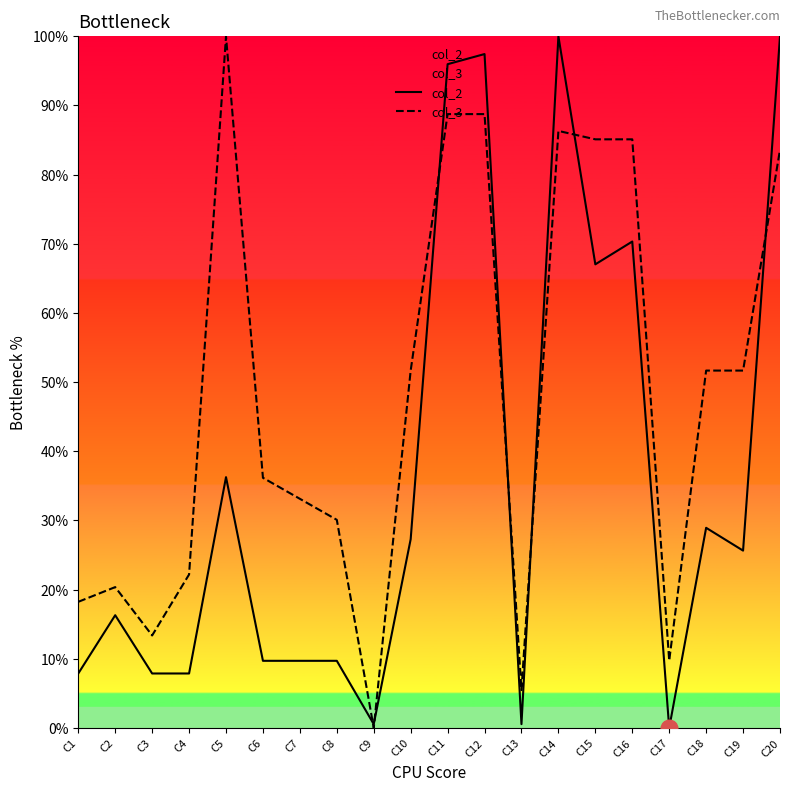

Where do col_3 and col_2 first cross each other?

C8 and C9